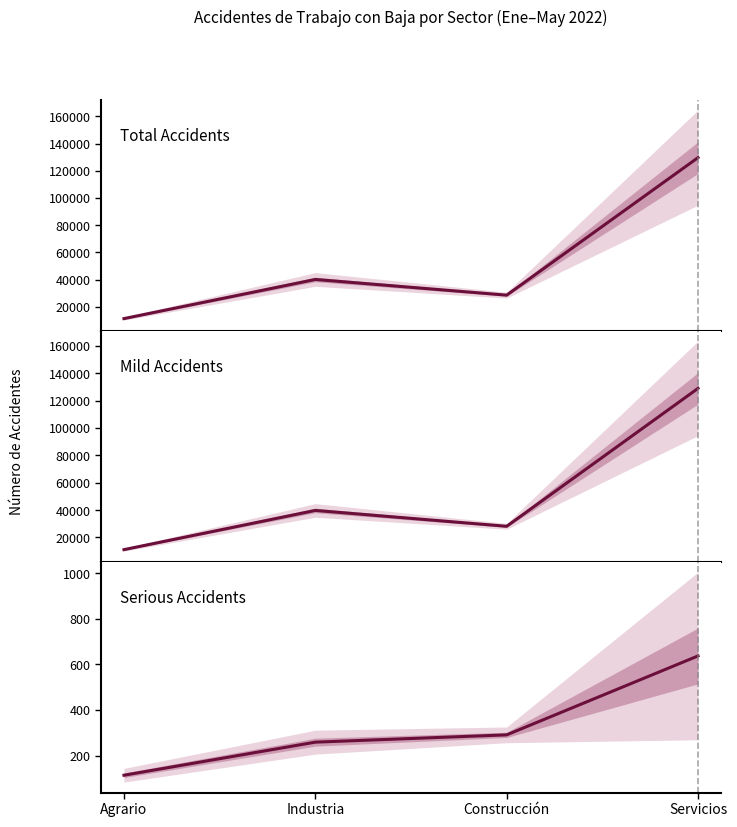

What is the label of the 3rd point from the left?

Construcción